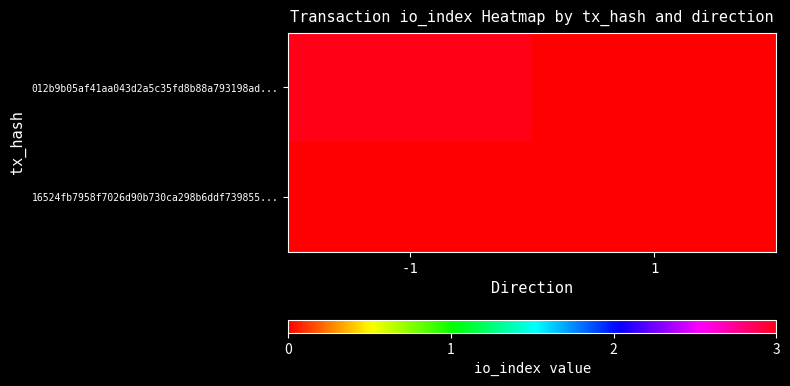

Reading left to right, list all the values displayed in this chart.

012b9b05af41aa043d2a5c35fd8b88a793198ad...: -1=3	1=0
16524fb7958f7026d90b730ca298b6ddf739855...: -1=0	1=0